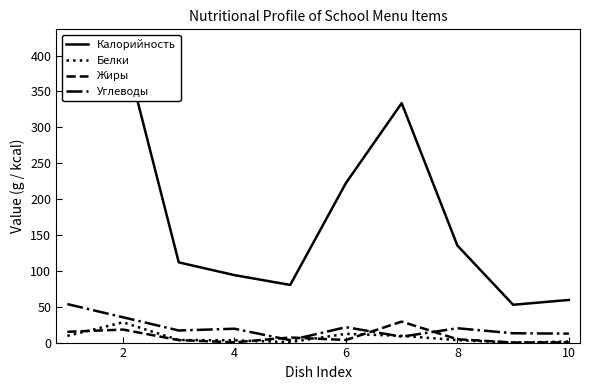

What is the sum of all Жиры values?

82.0